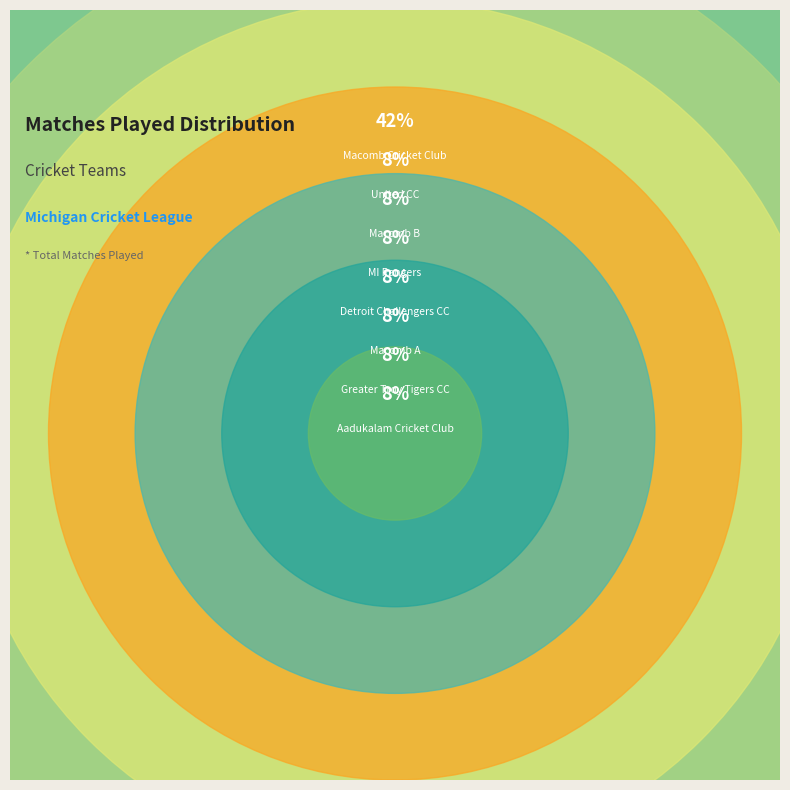

How many segments does this pie chart have?

8